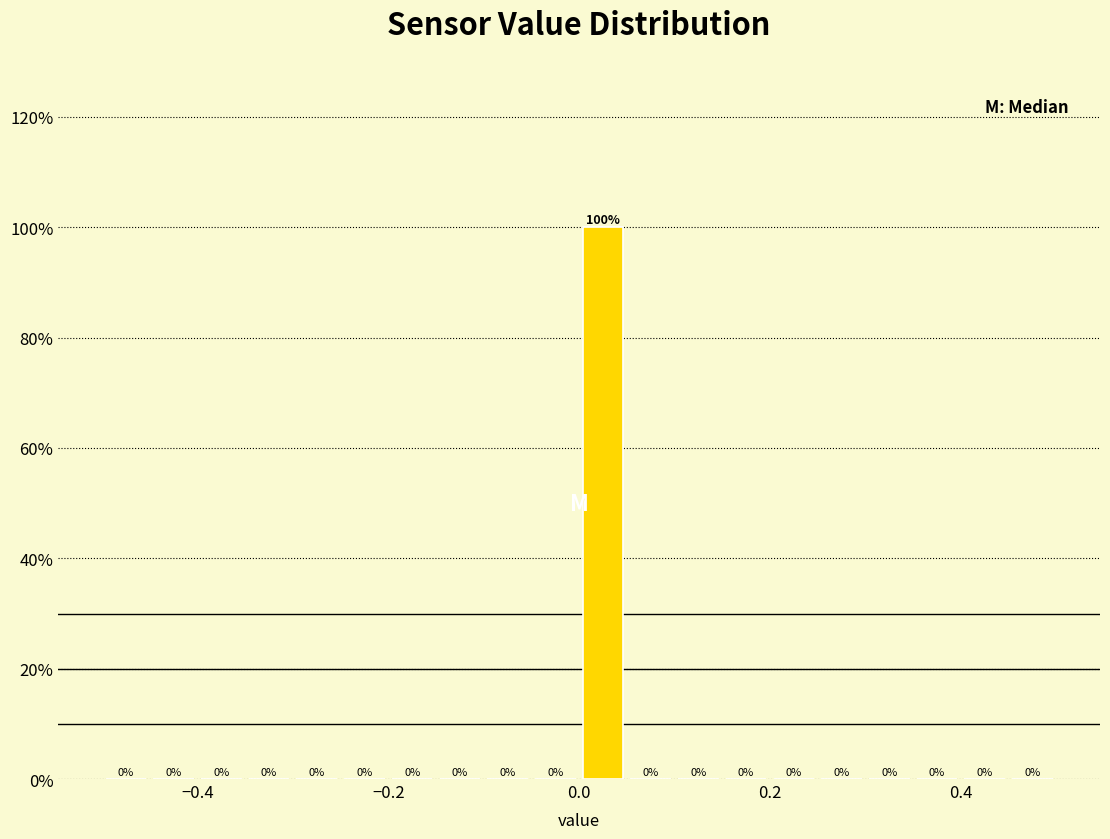

Around what value on the x-axis is the tallest bar? Give the approximate position of its centre, as read against the axis.

0.02